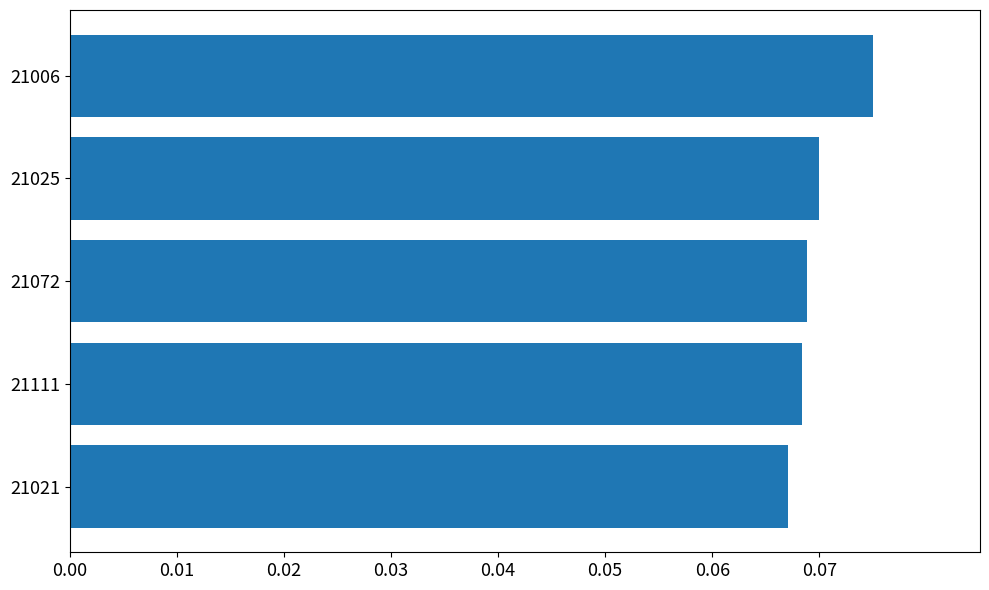

Is it true that the value at 21025 is 0.0?

False